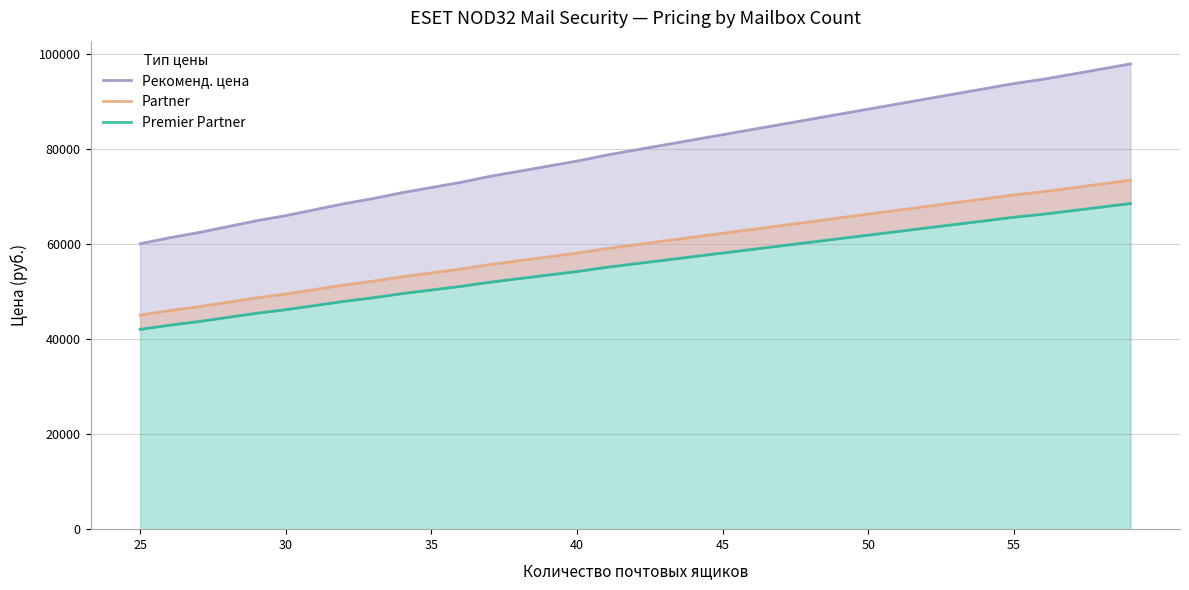

Reading left to right, extract all data points from this chart.

Рекоменд. цена: 60130	61385	62465	63720	64980	66055	67310	68570	69645	70900	71975	73055	74310	75390	76465	77545	78795	79875	80950	82030	83105	84185	85260	86335	87415	88490	89570	90645	91725	92800	93880	94775	95850	96930	98005
Partner: 45098	46039	46849	47790	48735	49541	50483	51428	52234	53175	53981	54791	55733	56543	57349	58159	59096	59906	60713	61523	62329	63139	63945	64751	65561	66368	67178	67984	68794	69600	70410	71081	71888	72698	73504
Premier Partner: 42091	42970	43726	44604	45486	46239	47117	47999	48752	49630	50383	51139	52017	52773	53526	54282	55157	55913	56665	57421	58174	58930	59682	60435	61191	61943	62699	63452	64208	64960	65716	66343	67095	67851	68604